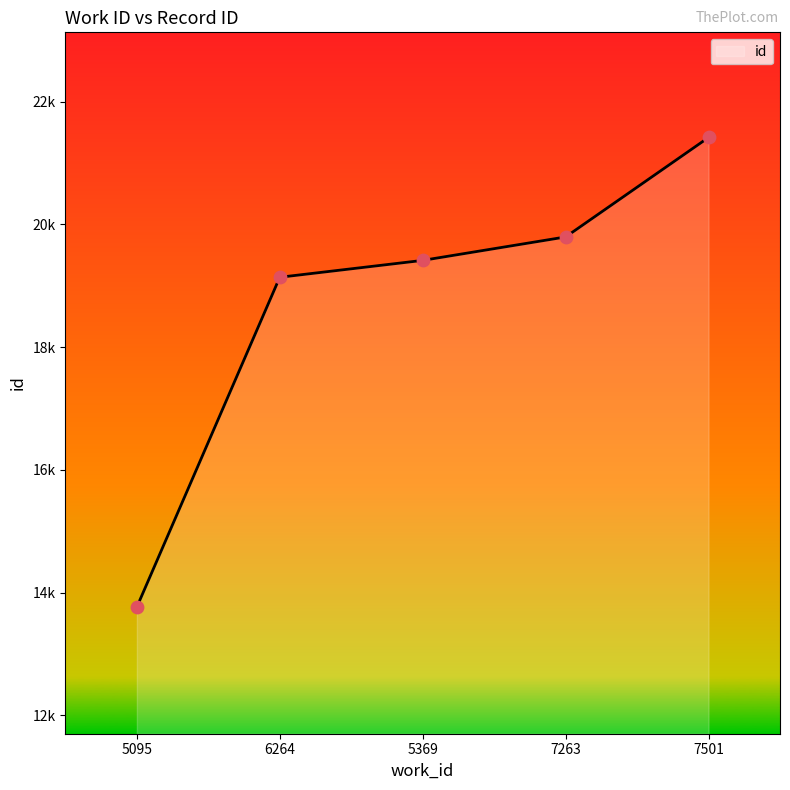

Which has a higher value, 5369 or 6264?

5369